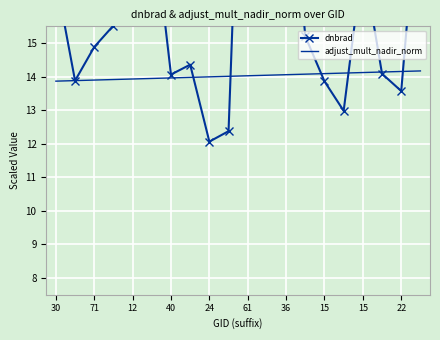

What is the difference between the dnbrad values at 19 and 11?

0.5